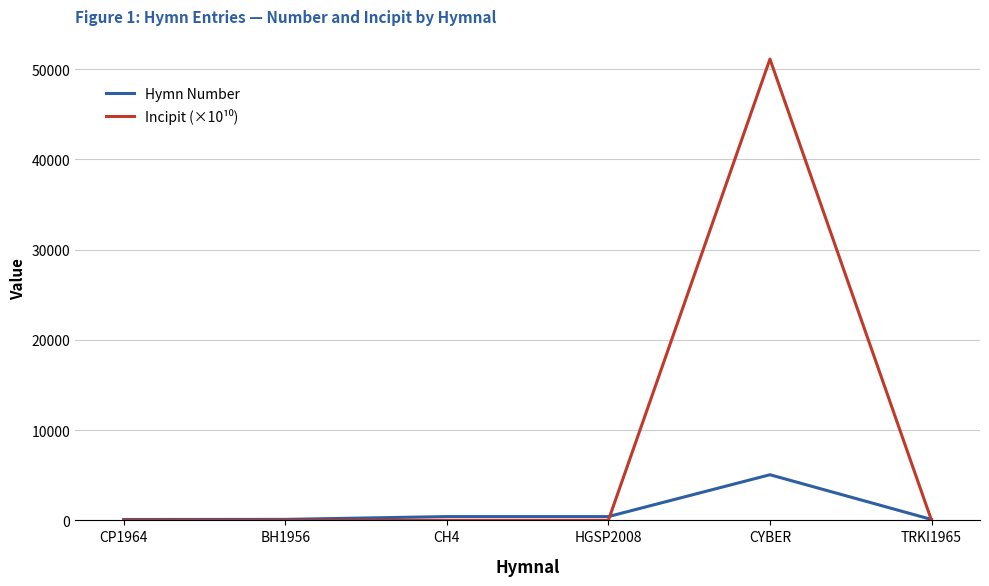

How many lines are shown in the chart?

2